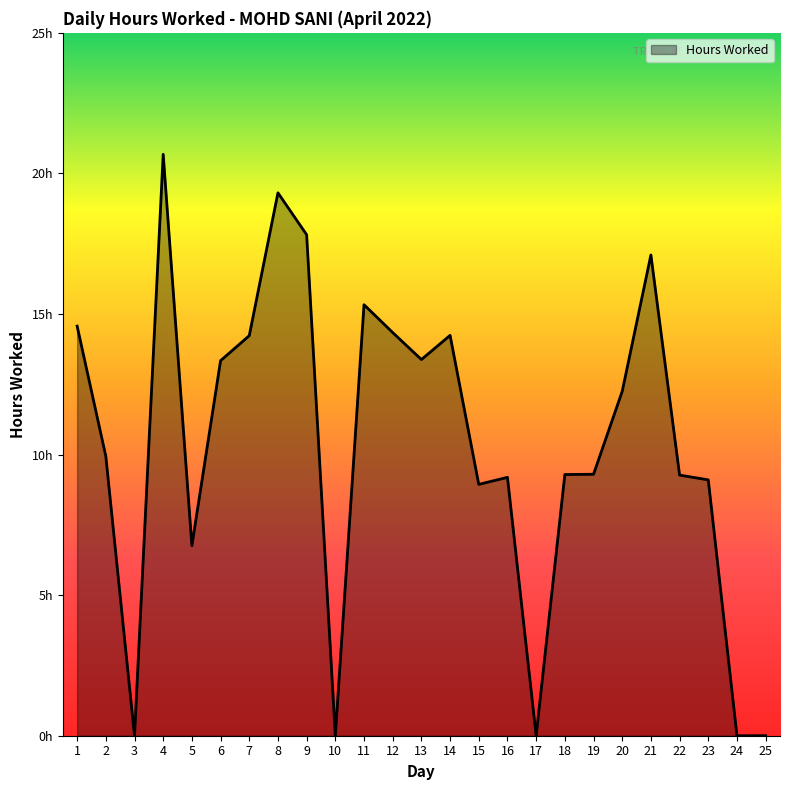

Is it true that the value at 18 is 9.3?

True